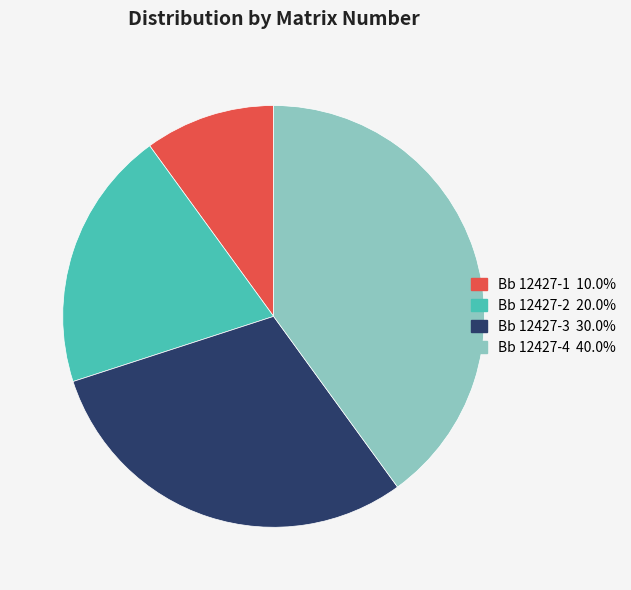

Is there any slice that represents more than half of the pie?

No